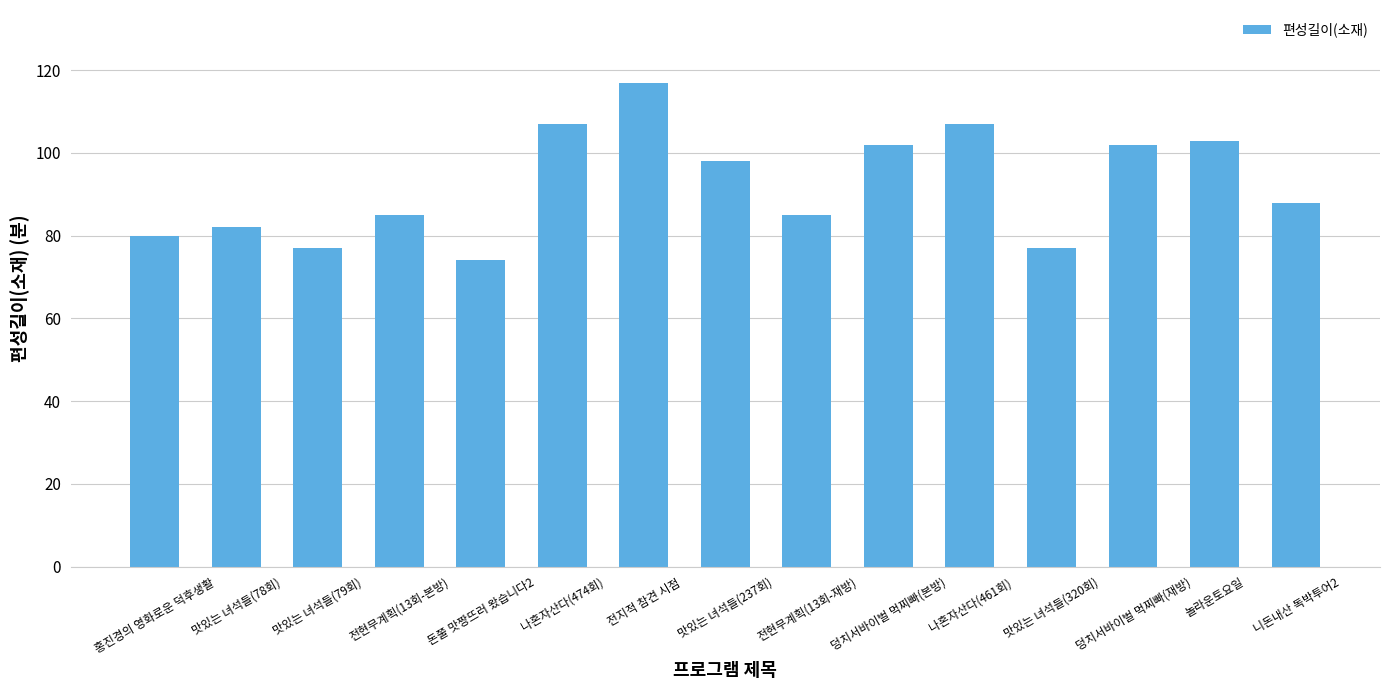

What is the value of the 14th bar from the left?

103